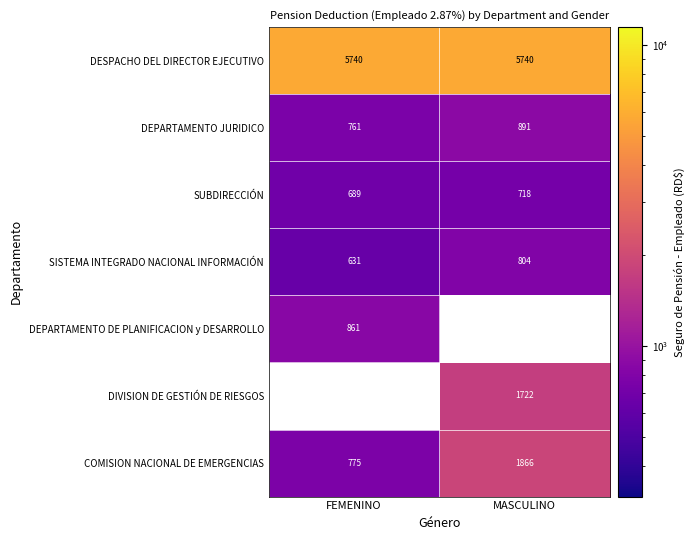

What is the average value of the DESPACHO DEL DIRECTOR EJECUTIVO series?

5740